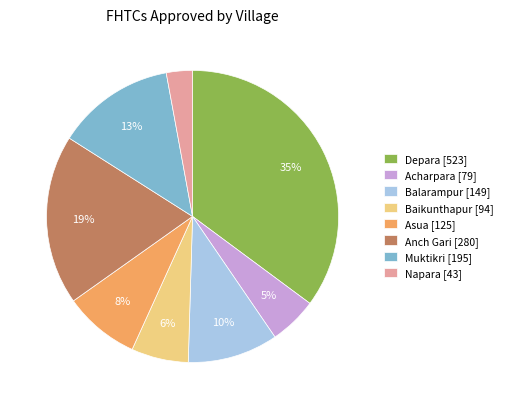

Does Napara account for over 50% of the chart?

No